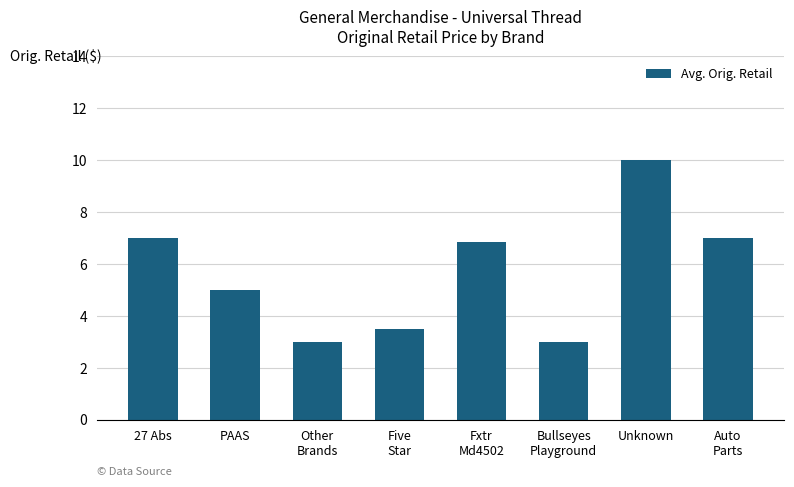

True or false: the data shows 1.9 at Fxtr
Md4502.

False